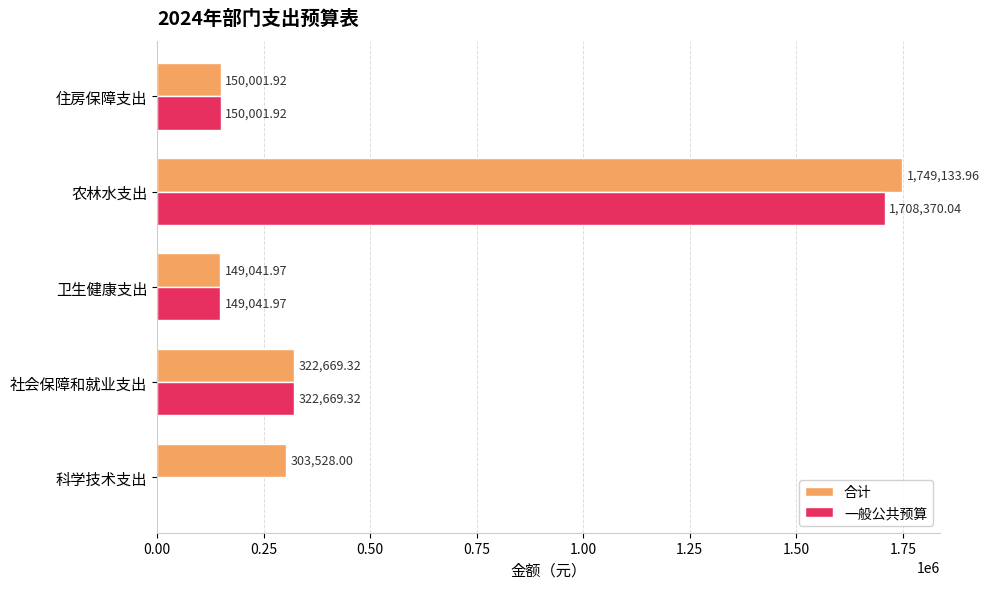

Is the value of 一般公共预算 at 社会保障和就业支出 greater than the value of 合计 at 住房保障支出?

Yes